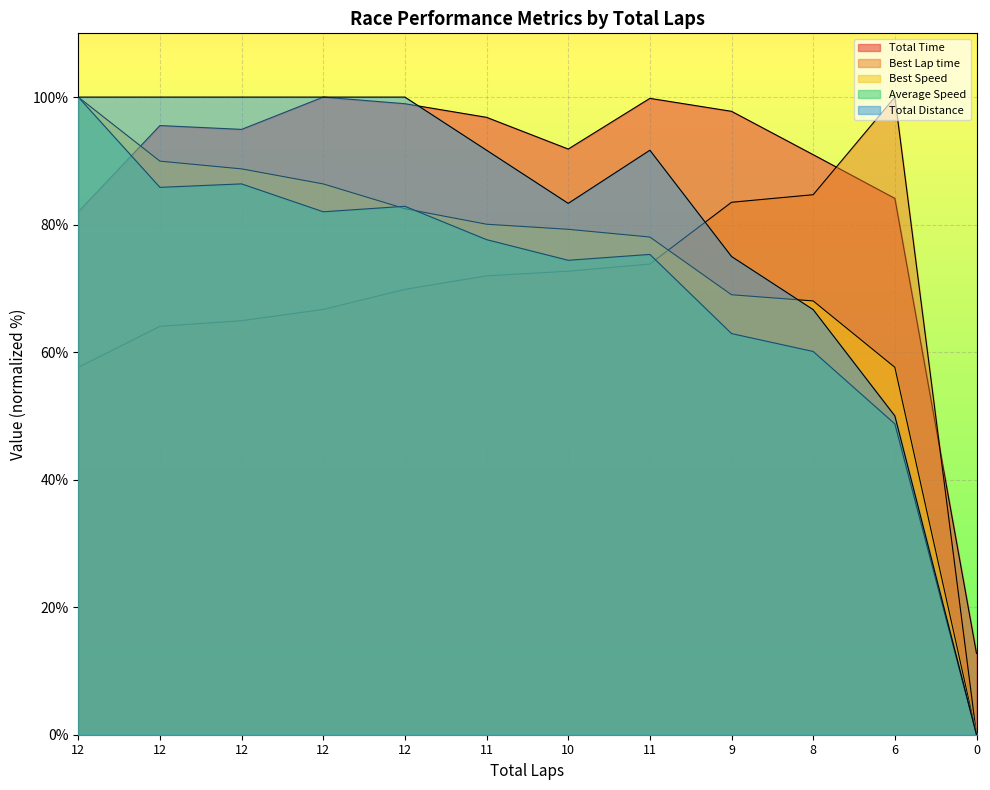

Where is Total Time nearest to the value 56?

12